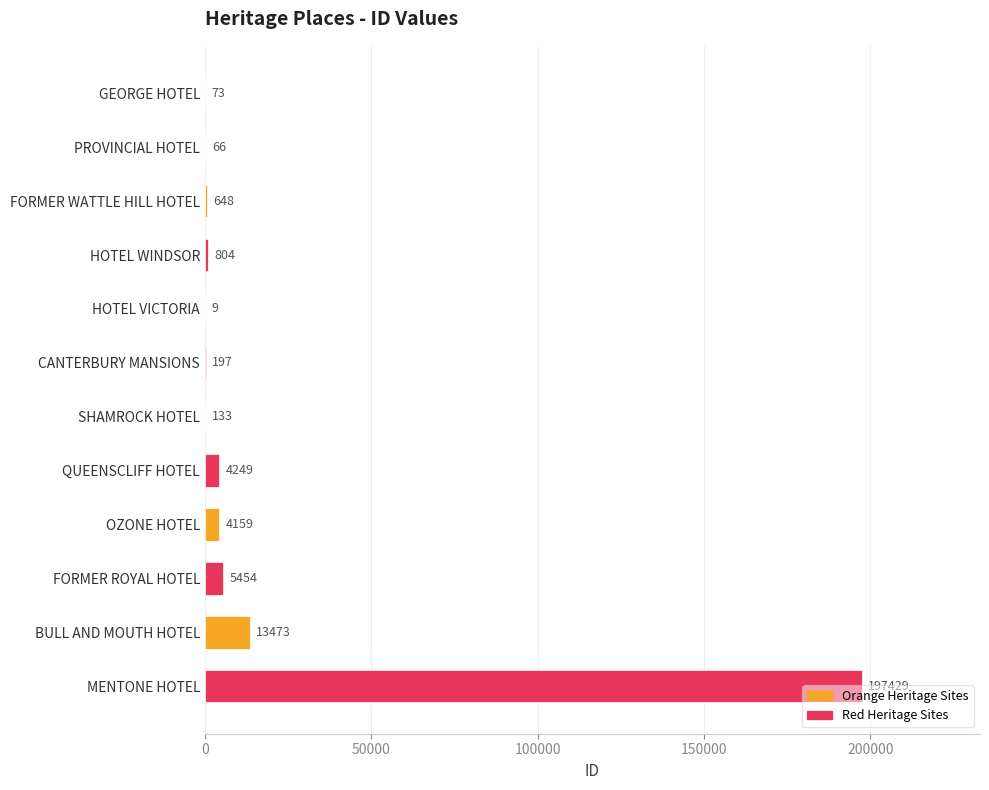

Which series changed the most between FORMER WATTLE HILL HOTEL and OZONE HOTEL?

Red Heritage Sites